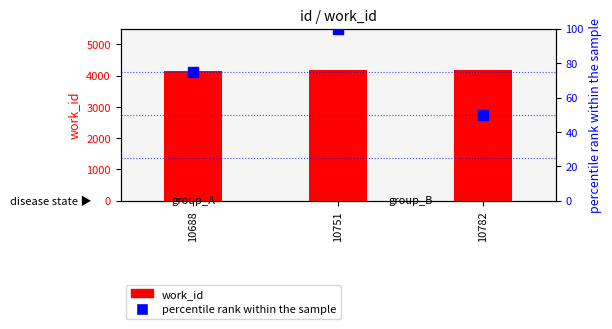

Which series has the largest total across all categories?

work_id